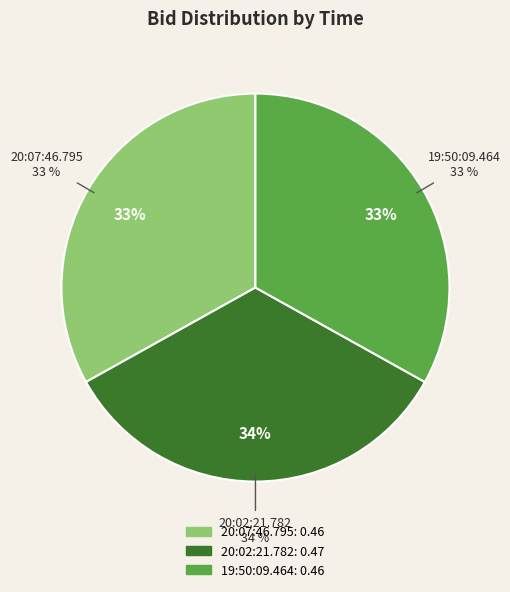

Which has a higher value, 19:50:09.464 or 20:07:46.795?

19:50:09.464